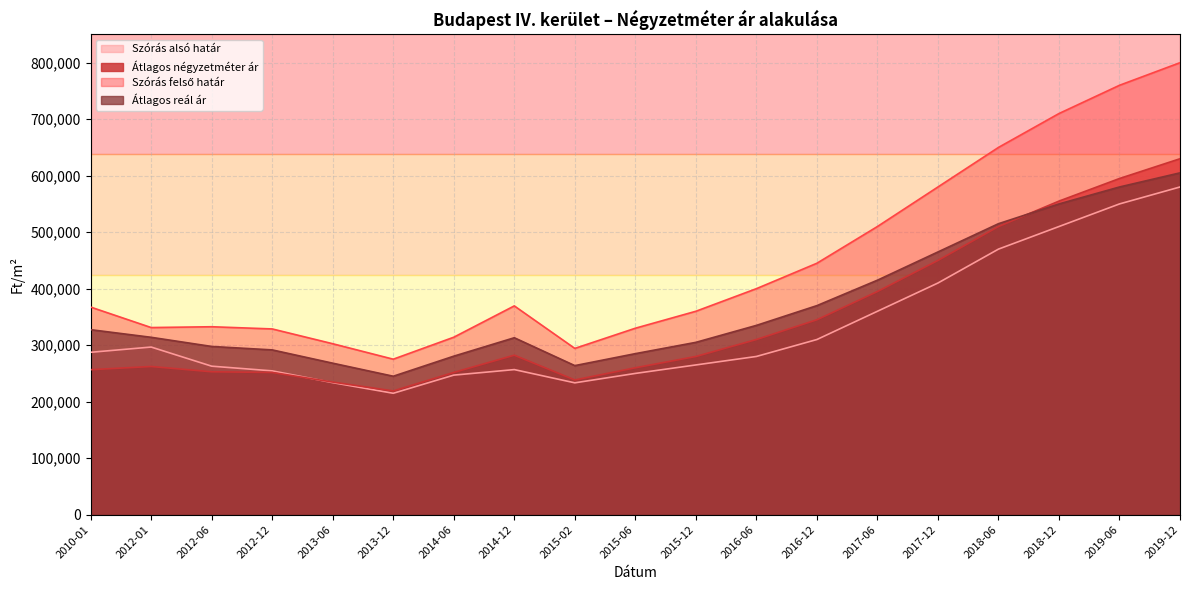

Reading left to right, extract all data points from this chart.

Szórás alsó határ: 287399	296665	262816	254530	233680	214862	246995	256767	233344	250000	265000	280000	310000	360000	410000	470000	510000	550000	580000
Átlagos négyzetméter ár: 256610	262274	252910	251695	234669	218999	251755	282295	238421	260000	280000	310000	345000	395000	450000	510000	555000	595000	630000
Szórás felső határ: 367445	331175	332622	328738	302550	275186	314081	369533	294294	330000	360000	400000	445000	510000	580000	650000	710000	760000	800000
Átlagos reál ár: 327422	313920	297719	291634	268115	245024	280538	313150	263819	285000	305000	335000	370000	415000	465000	515000	550000	580000	605000